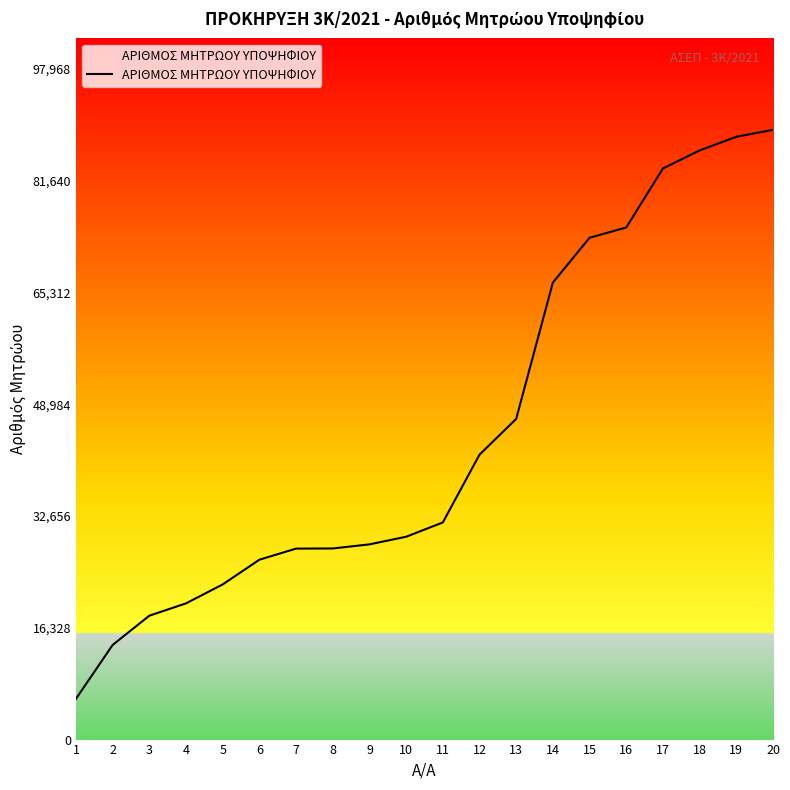

What is the maximum value shown in the chart?

89062